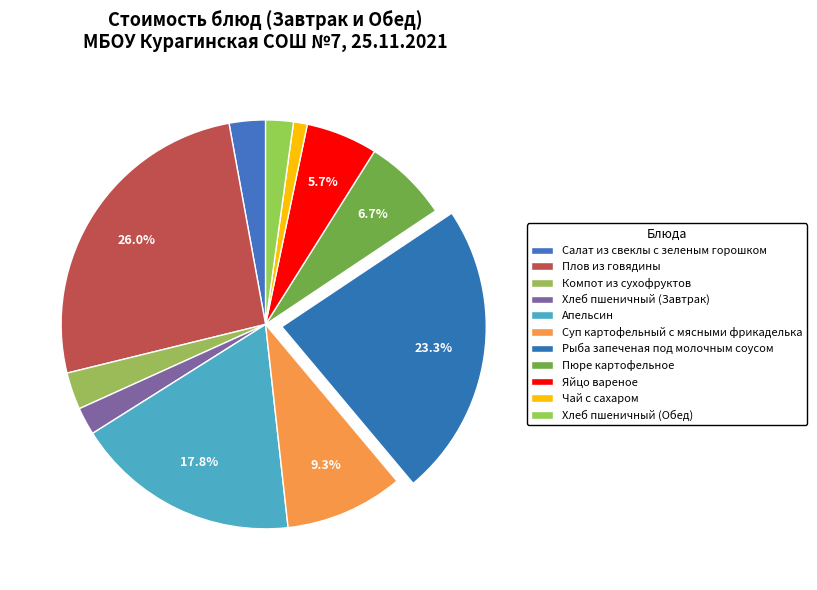

What is the change in value from Плов из говядины to Рыба запеченая под молочным соусом?

-3.9